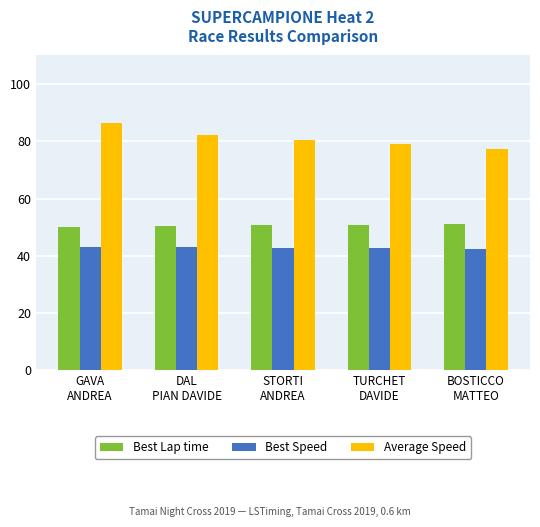

Which series has the widest spread of values?

Average Speed